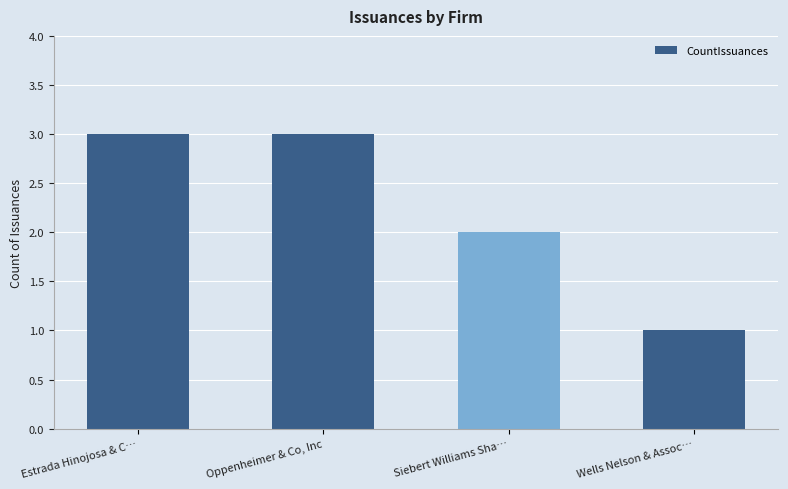

What is the sum of all values?

9